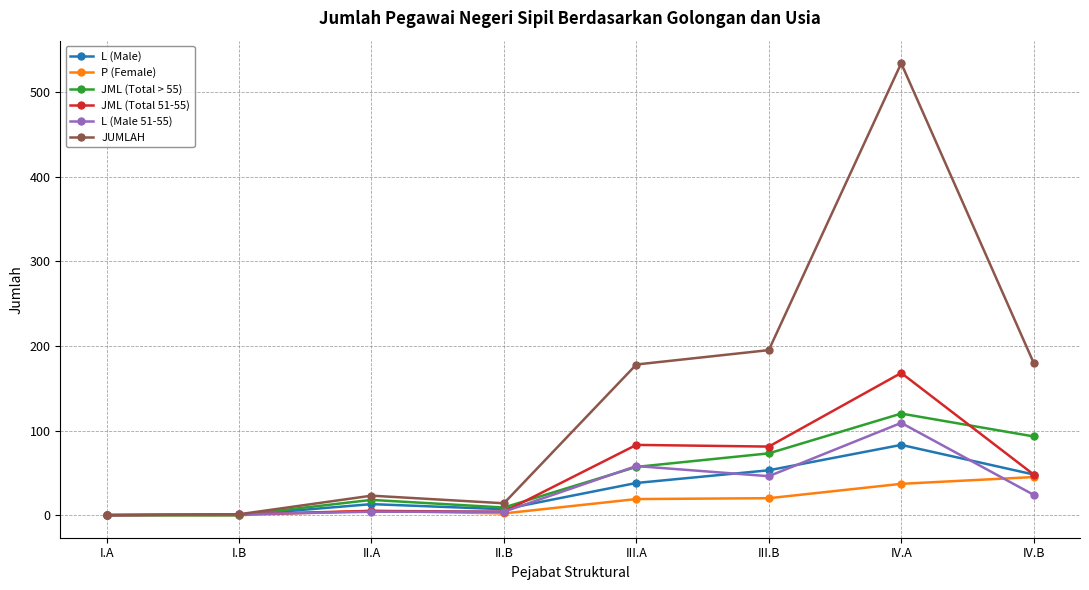

At which category does the chart reach its peak across all series?

IV.A